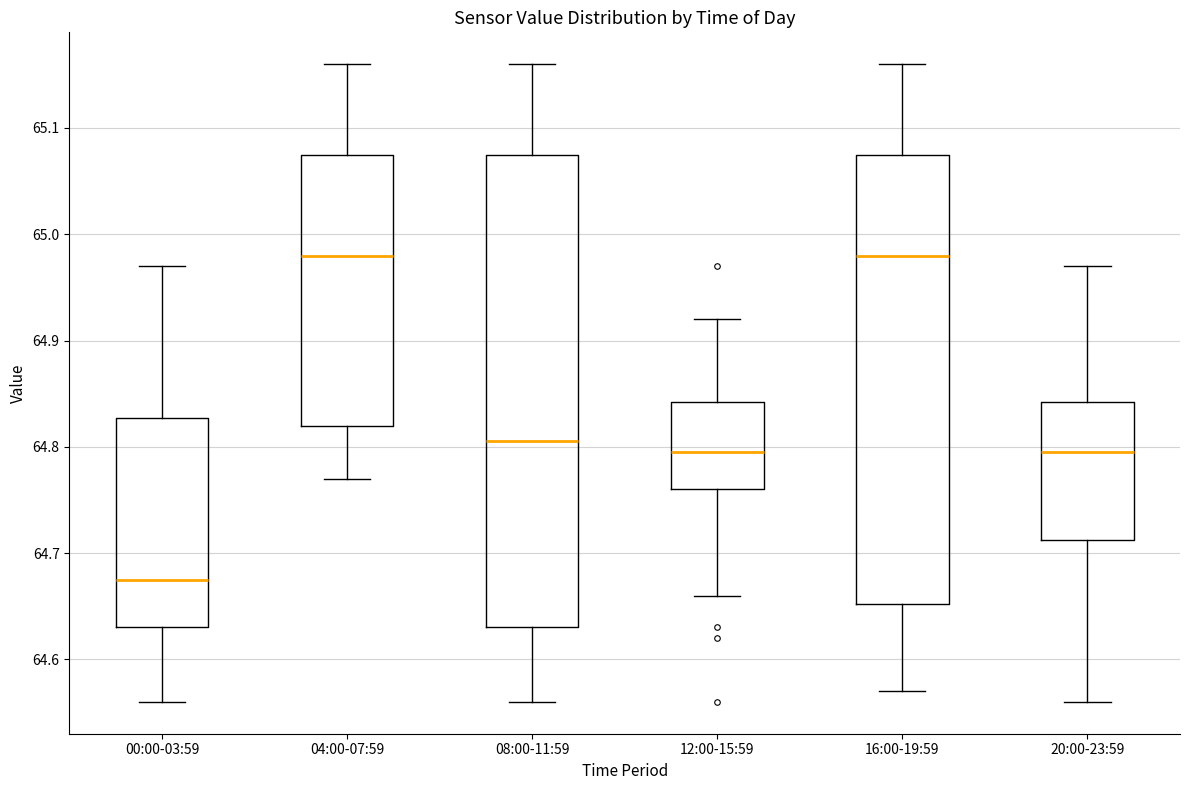

Reading left to right, read every box against the y-axis: the position of its median line, the range the box covers, and the ends of its whiskers. The values are not printed on the chart, so give them approximately, as read against the axis.

00:00-03:59: median 64.68, box 64.63 to 64.83, whiskers 64.56 to 64.97
04:00-07:59: median 64.98, box 64.82 to 65.08, whiskers 64.77 to 65.16
08:00-11:59: median 64.81, box 64.63 to 65.08, whiskers 64.56 to 65.16
12:00-15:59: median 64.80, box 64.76 to 64.84, whiskers 64.66 to 64.92
16:00-19:59: median 64.98, box 64.65 to 65.08, whiskers 64.57 to 65.16
20:00-23:59: median 64.80, box 64.71 to 64.84, whiskers 64.56 to 64.97